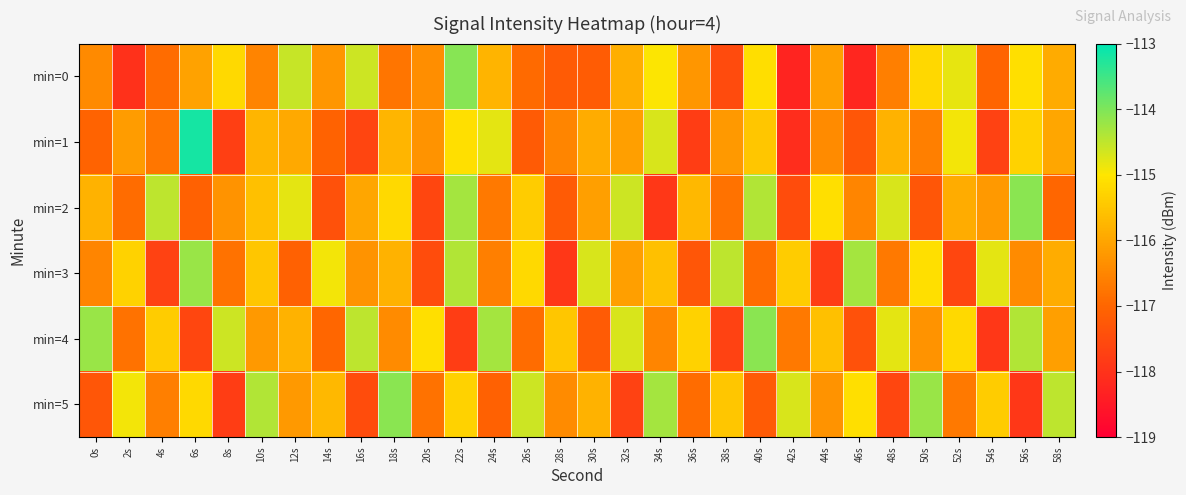

What is the difference between the highest and lowest values at 46s?

3.9